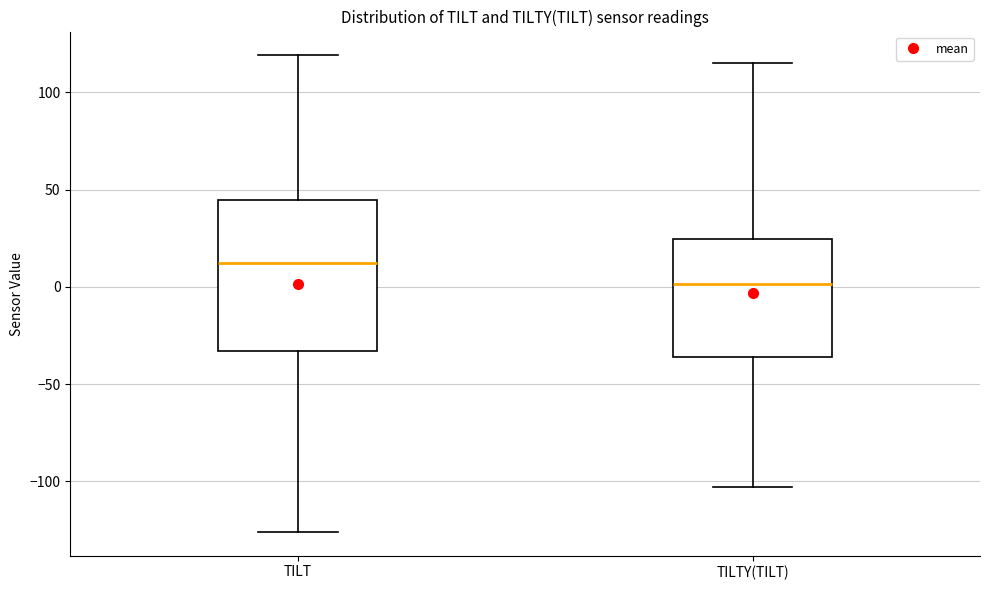

Where does the median line of the box for TILTY(TILT) sit on the y-axis? The values are not printed on the chart, so give them approximately, as read against the axis.

0